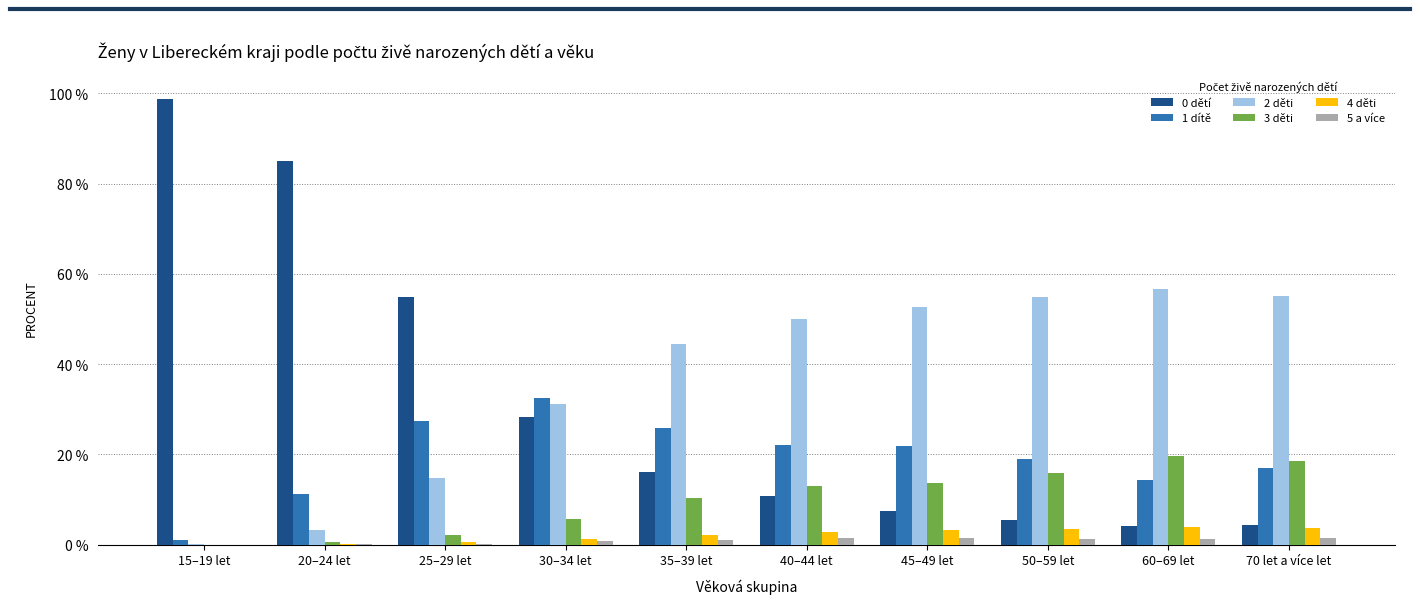

Is the value of 3 děti at 45–49 let greater than the value of 1 dítě at 45–49 let?

No